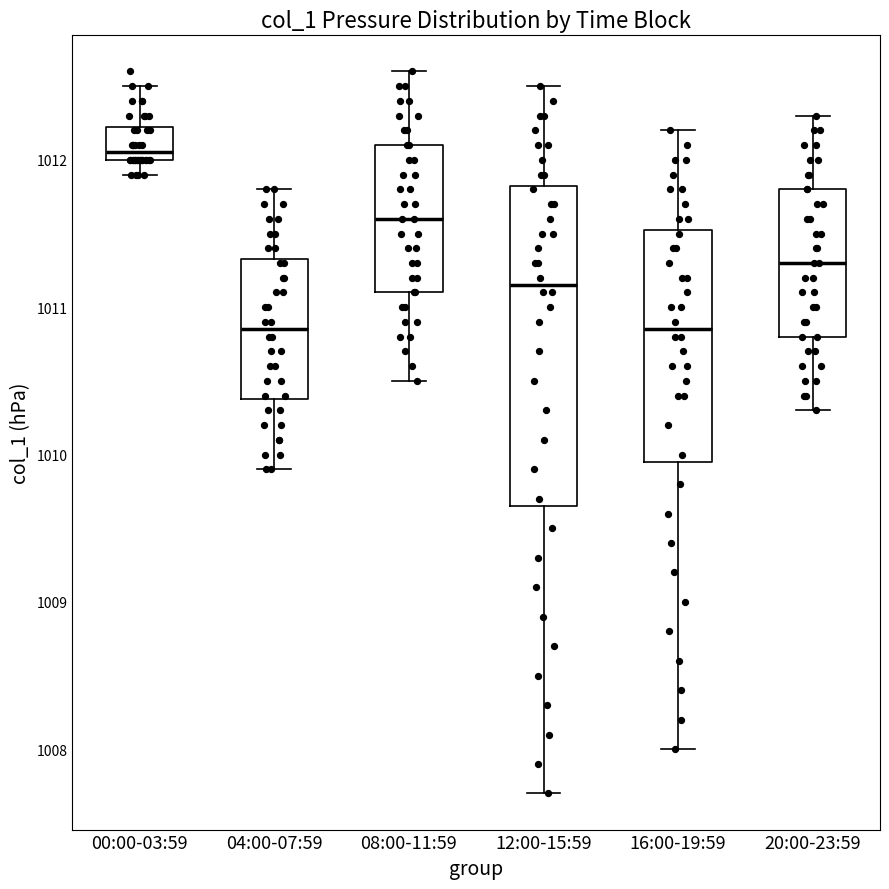

Where is the lower edge of the box for 04:00-07:59 on the y-axis? The values are not printed on the chart, so give them approximately, as read against the axis.

1010.4